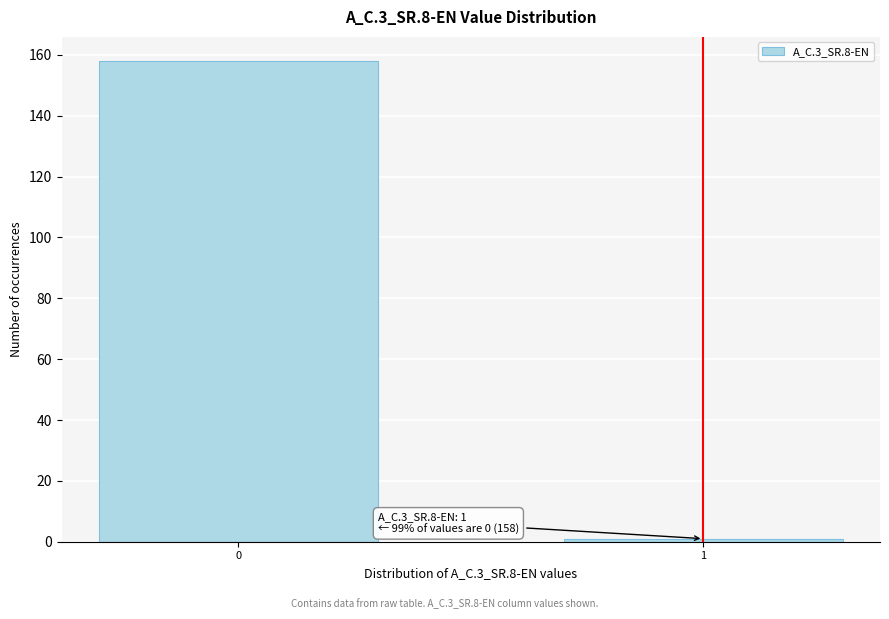

Reading left to right, what are all the values shown in this chart?

0=158	1=1